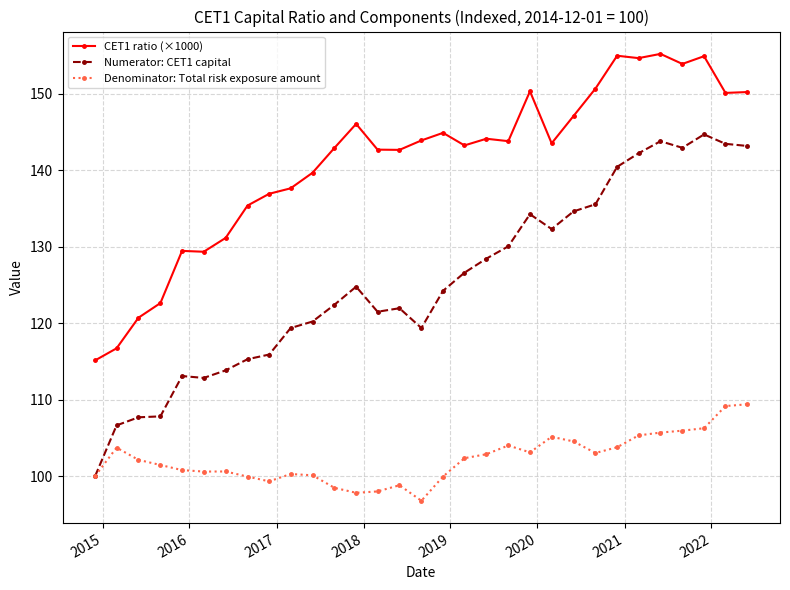

Which series has the largest total across all categories?

CET1 ratio (×1000)